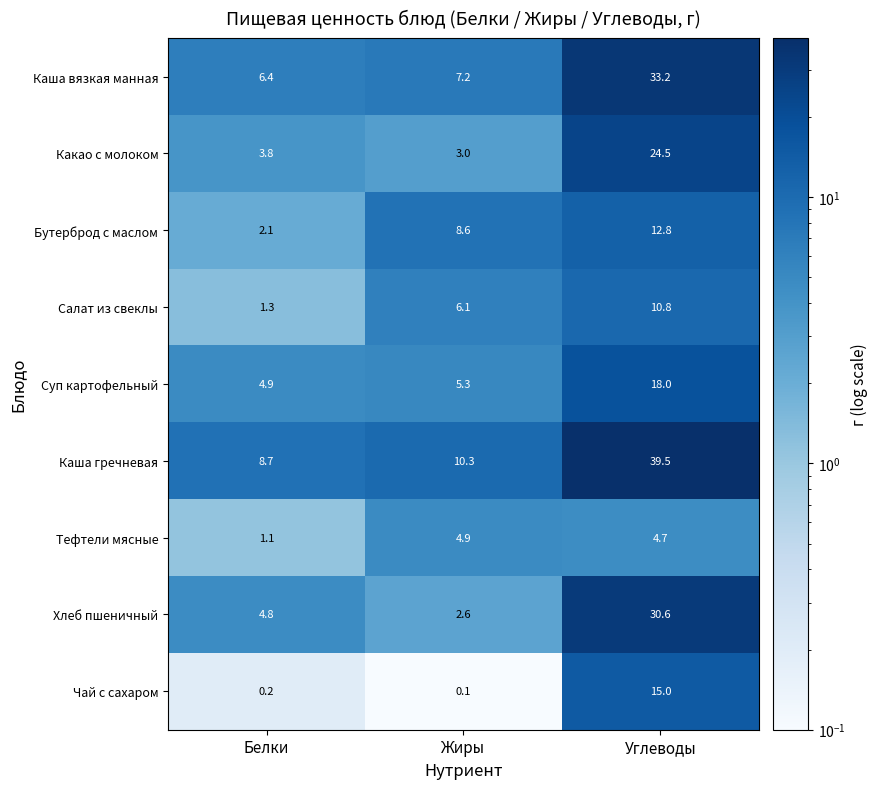

What is the minimum value shown in the chart?

0.1